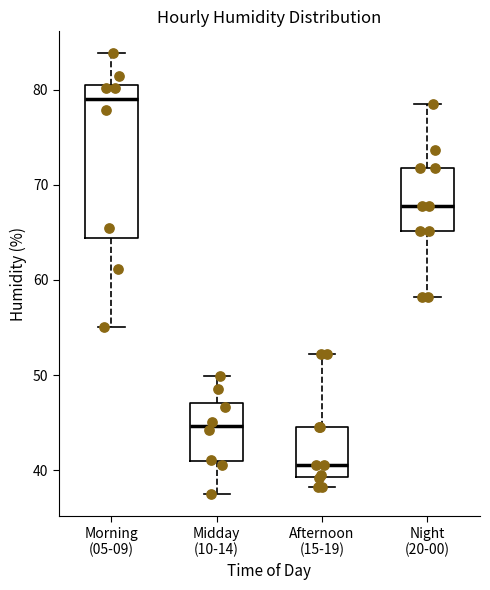

Where is the upper edge of the box for Morning (05-09) on the y-axis? The values are not printed on the chart, so give them approximately, as read against the axis.

81